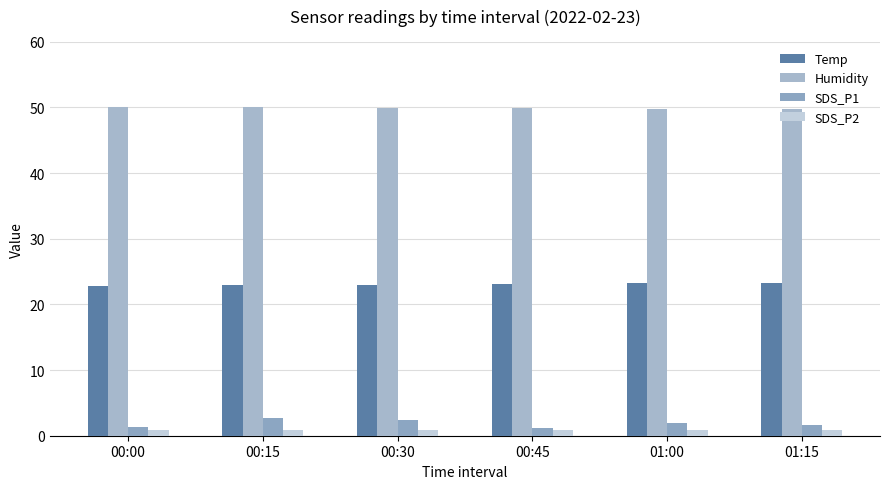

What is the label of the 6th bar from the right?

00:00